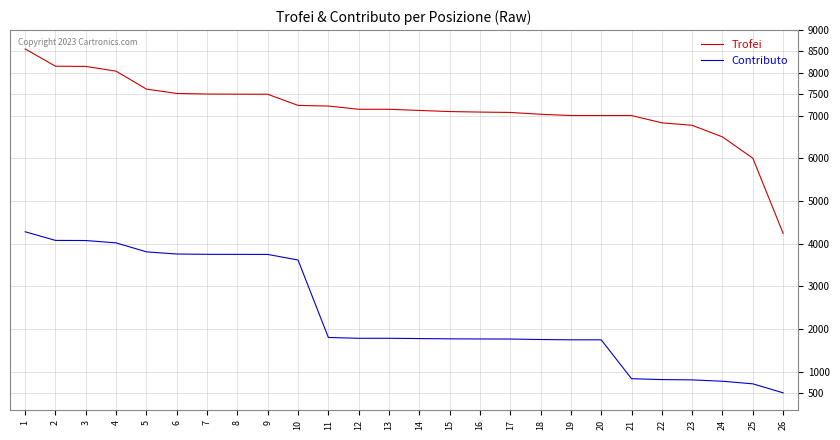

What is the spread (max minus min) of values at 21?

6160